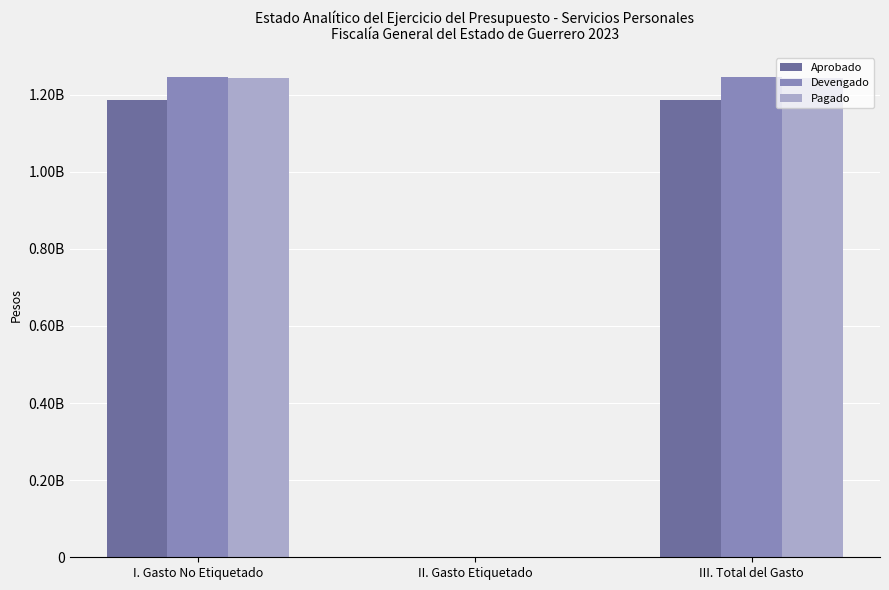

List the series in order of their peak value, highest first.

Devengado, Pagado, Aprobado